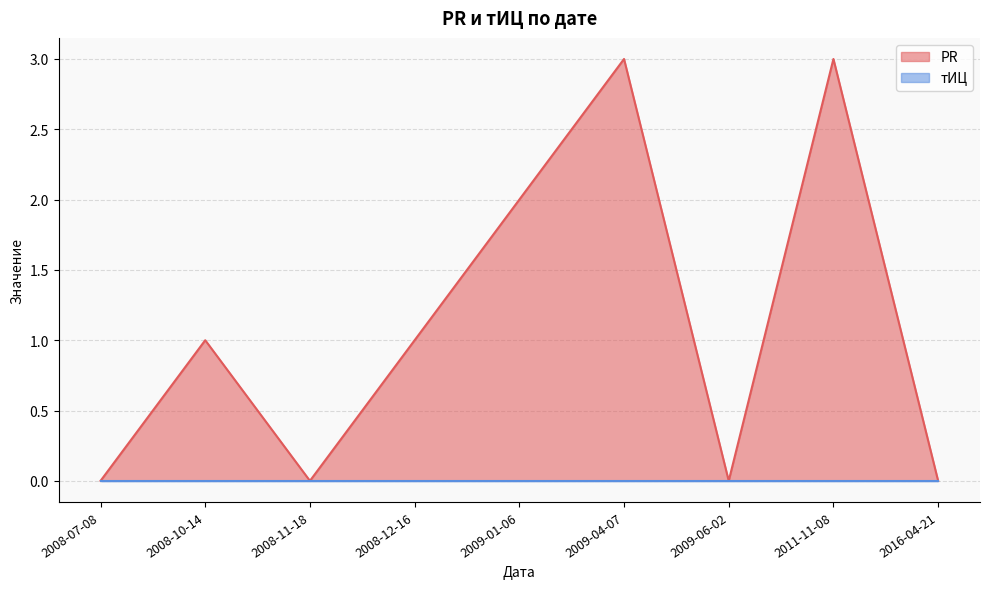

Reading left to right, transcribe all the data shown in this chart.

0	1	0	1	2	3	0	3	0